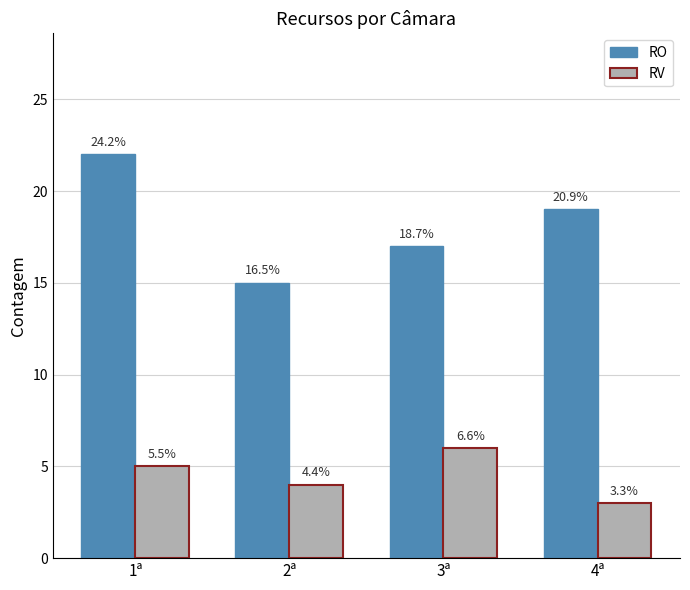

How many bars are there in each group?

2